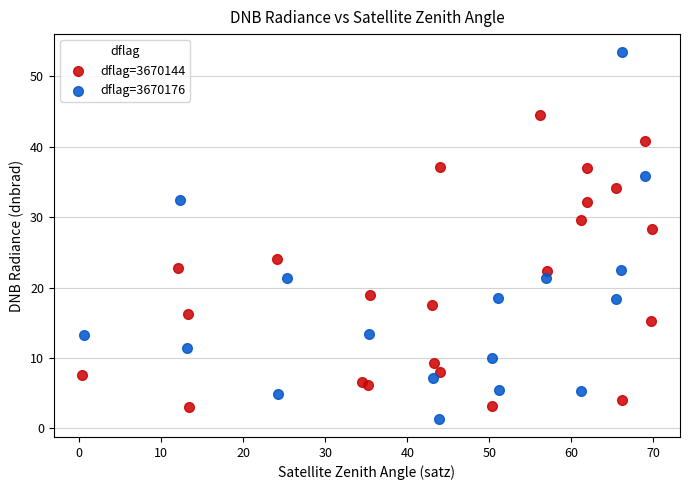

Which series reaches the minimum Y coordinate?

dflag=3670176